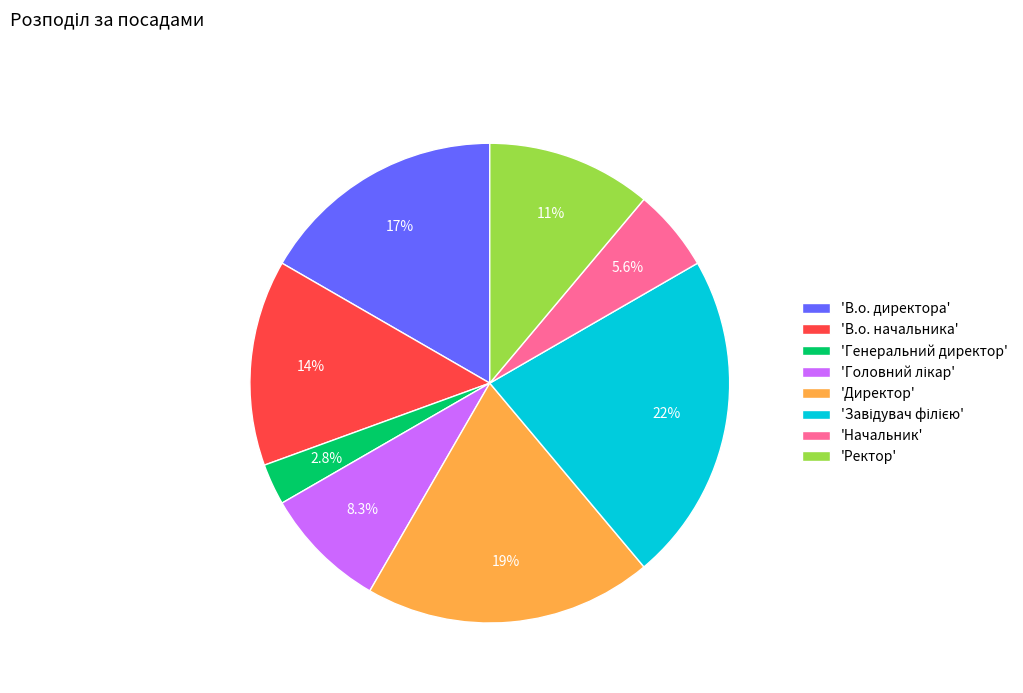

Between 'Ректор' and 'Генеральний директор', which is larger?

'Ректор'